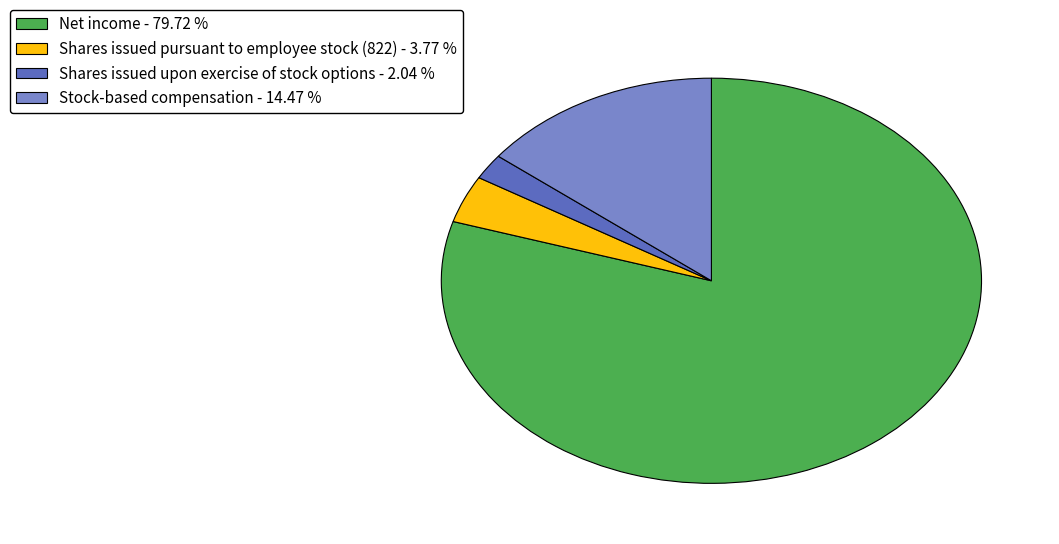

Do Net income - 79.72 % and Stock-based compensation - 14.47 % together represent more than half of the pie?

Yes